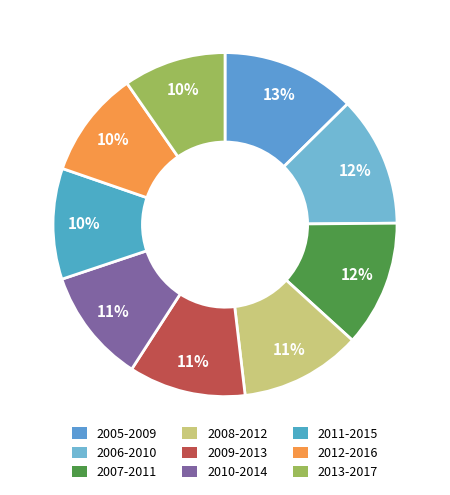

How many segments does this pie chart have?

9